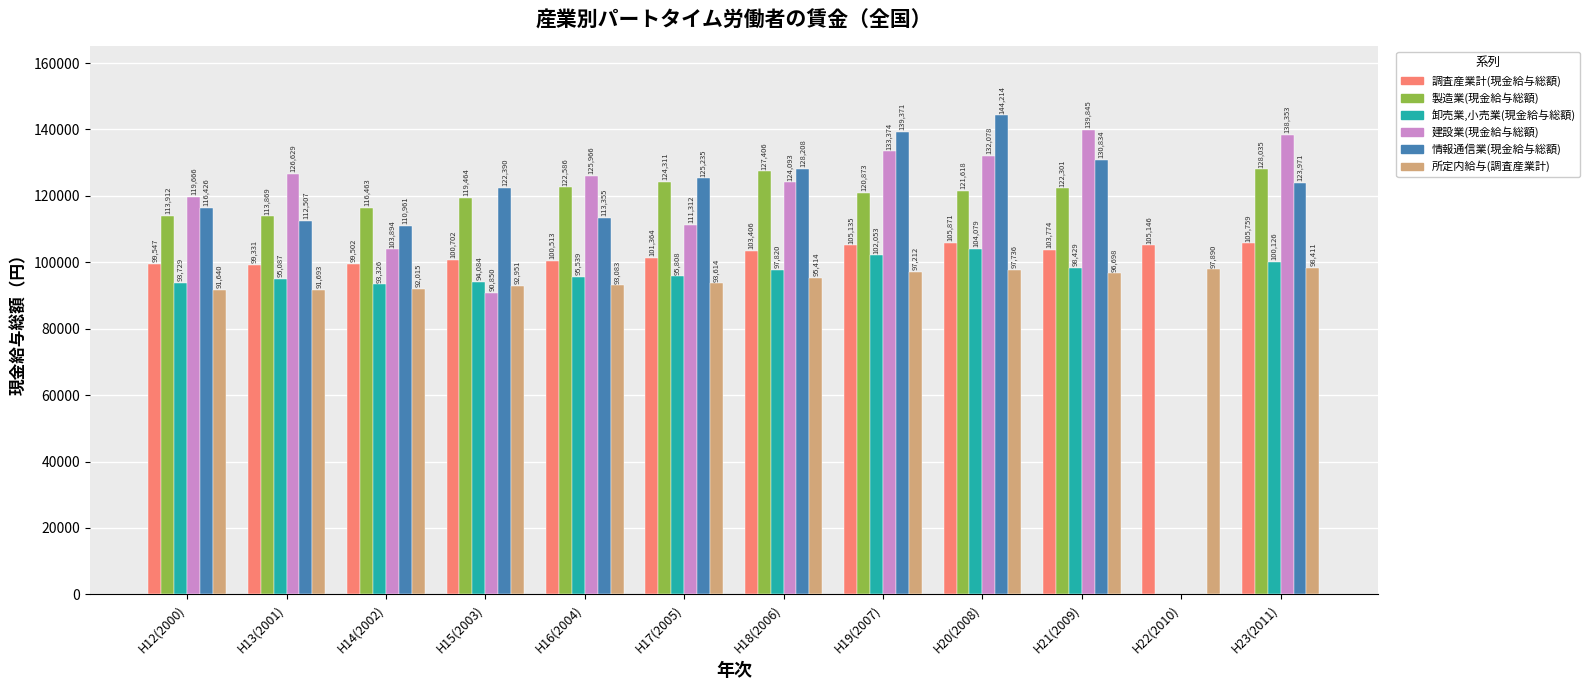

What is the smallest value displayed?

90850.0